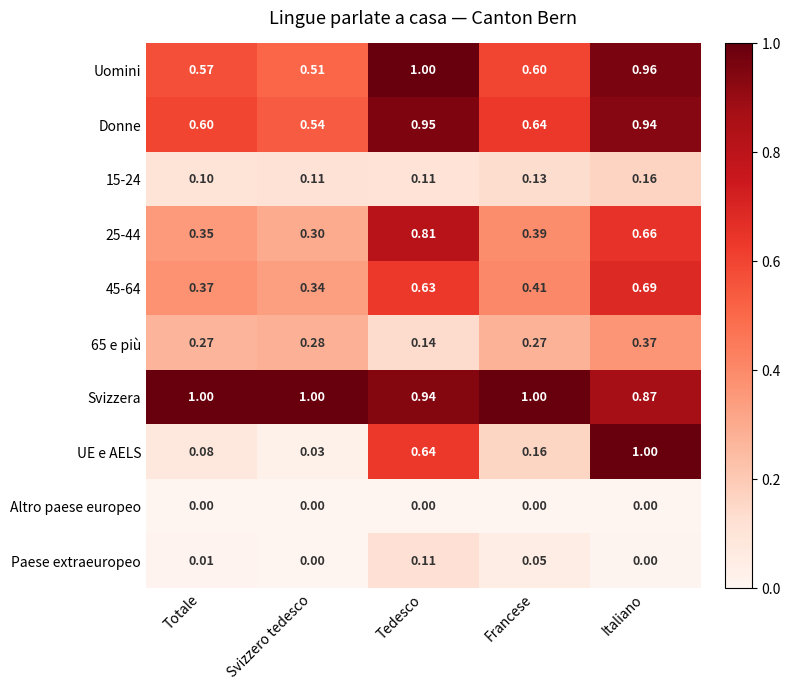

Which category has the lowest value in the Uomini series?

Svizzero tedesco